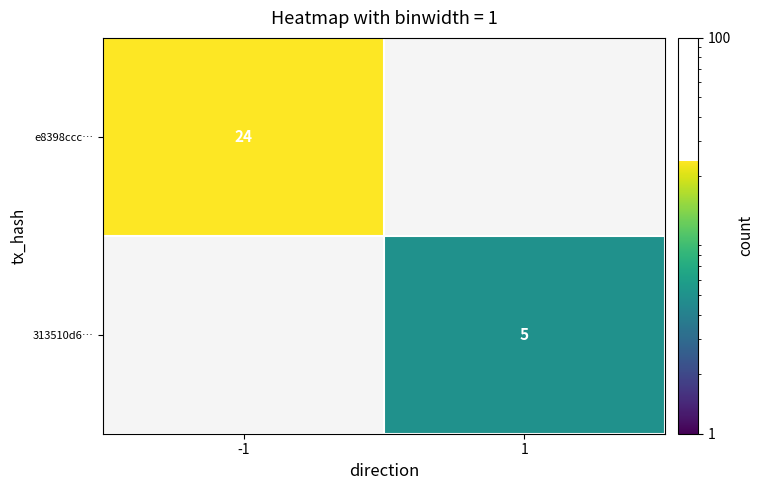

Count the number of data series in this chart.

2